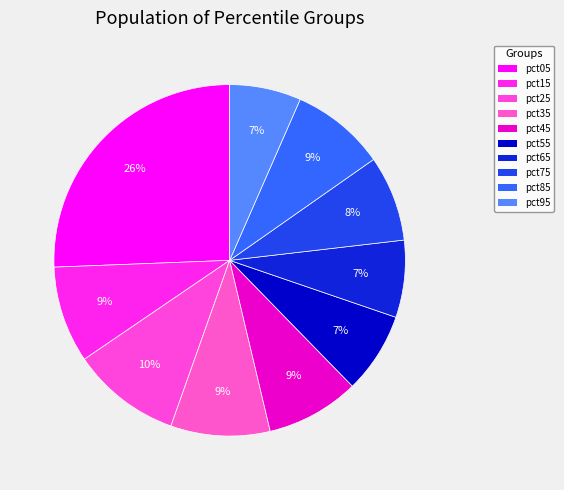

Count the number of slices in the pie.

10